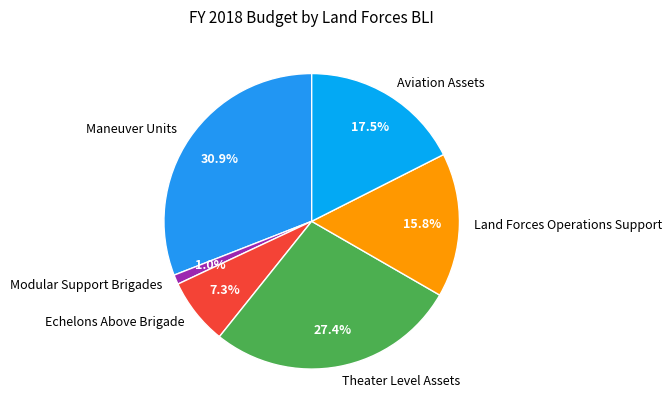

Count the number of slices in the pie.

6